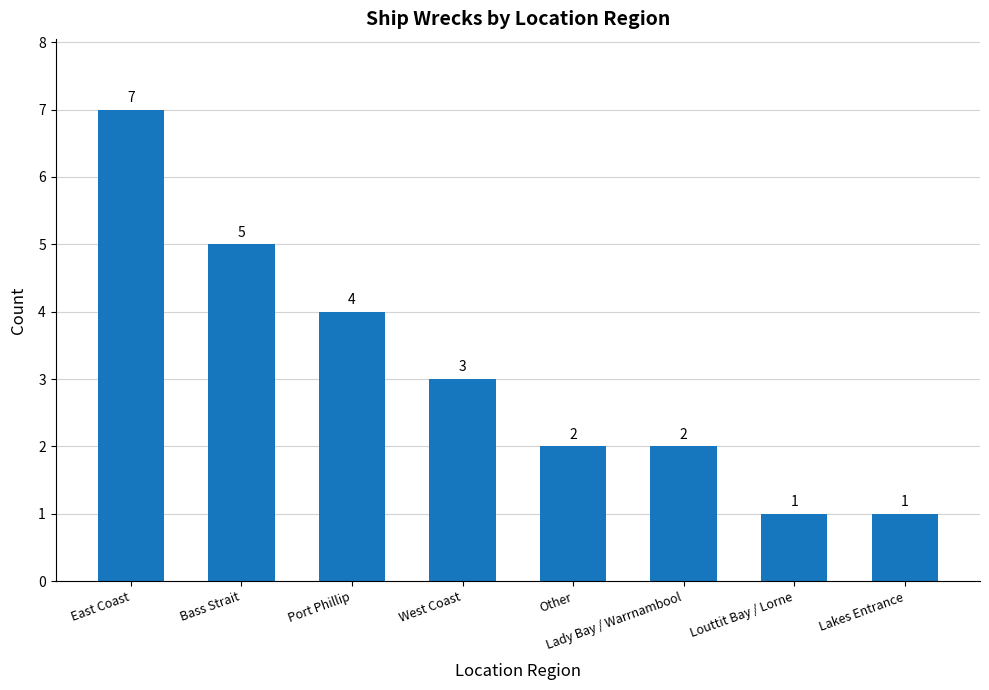

Approximately how many times larger is the value at Port Phillip compared to West Coast?

1.3